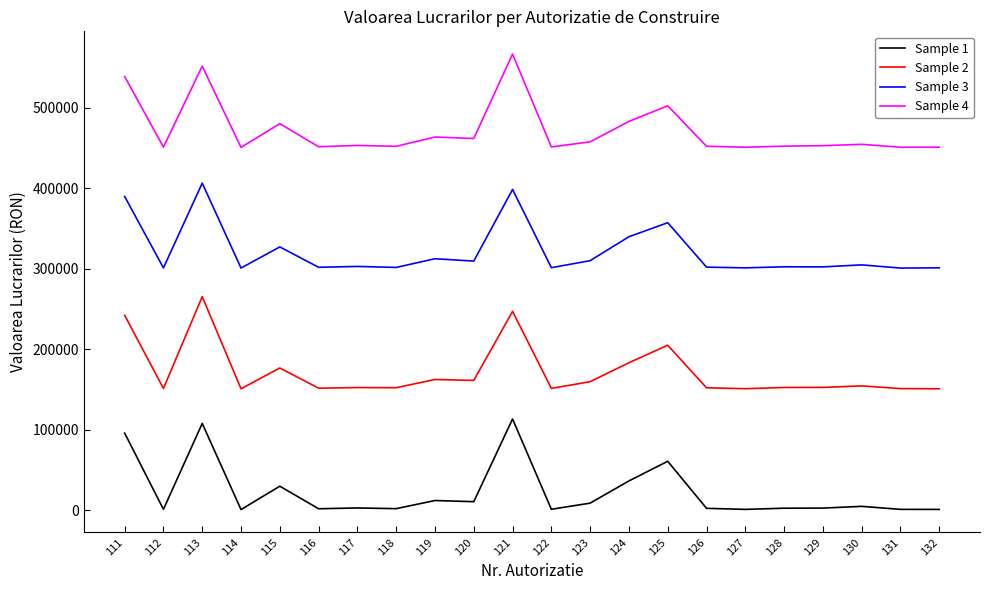

Rank the series at 125 from highest to lowest value.

Sample 4, Sample 3, Sample 2, Sample 1